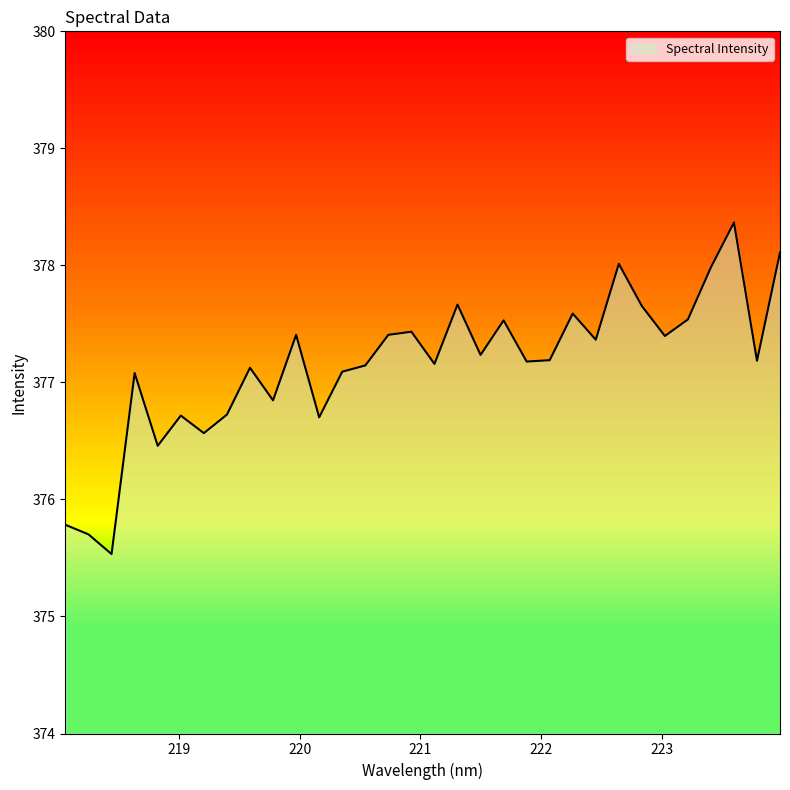

What is the greatest value displayed?

378.4